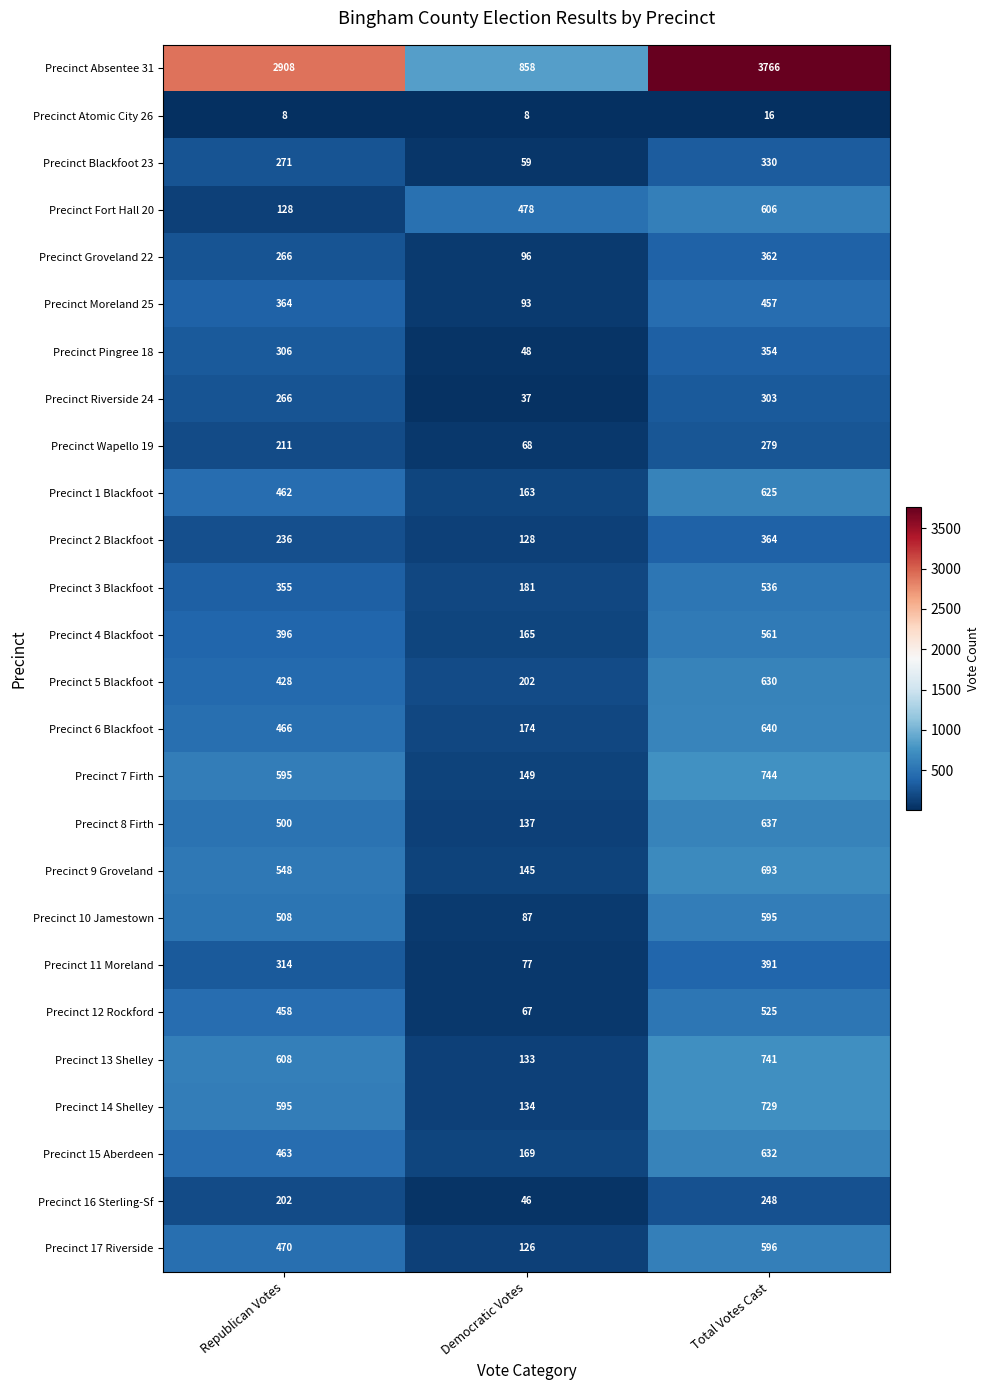

Count the number of data series in this chart.

26